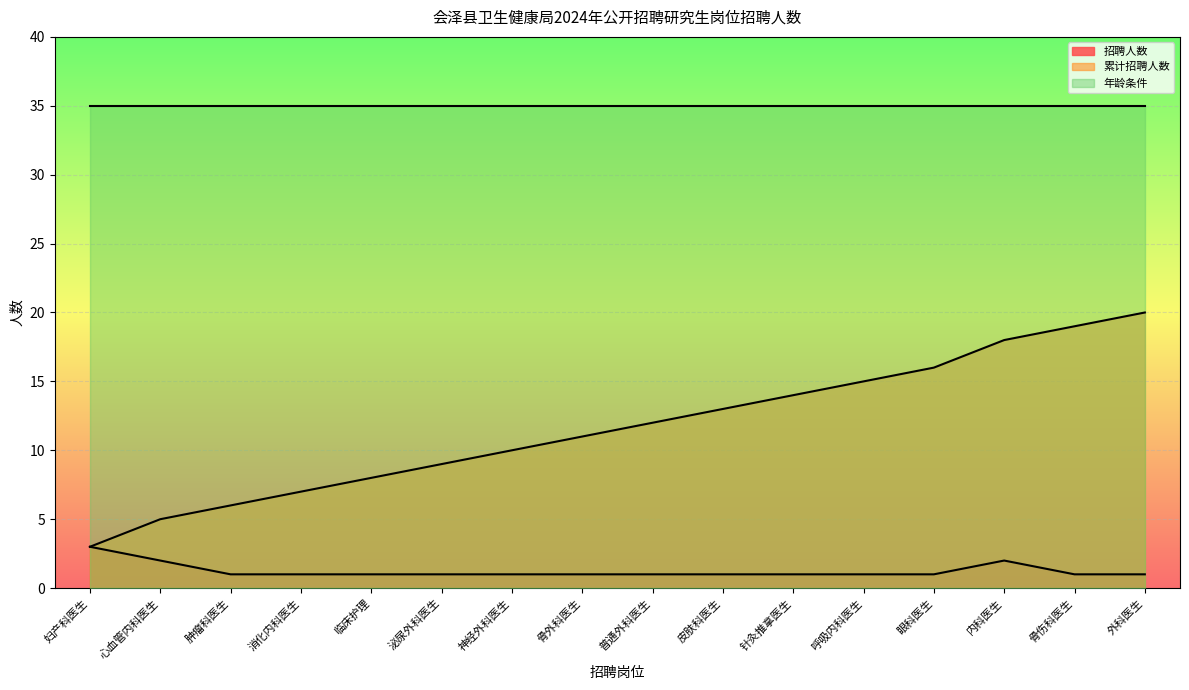

At which label does 累计招聘人数 first exceed 12?

皮肤科医生